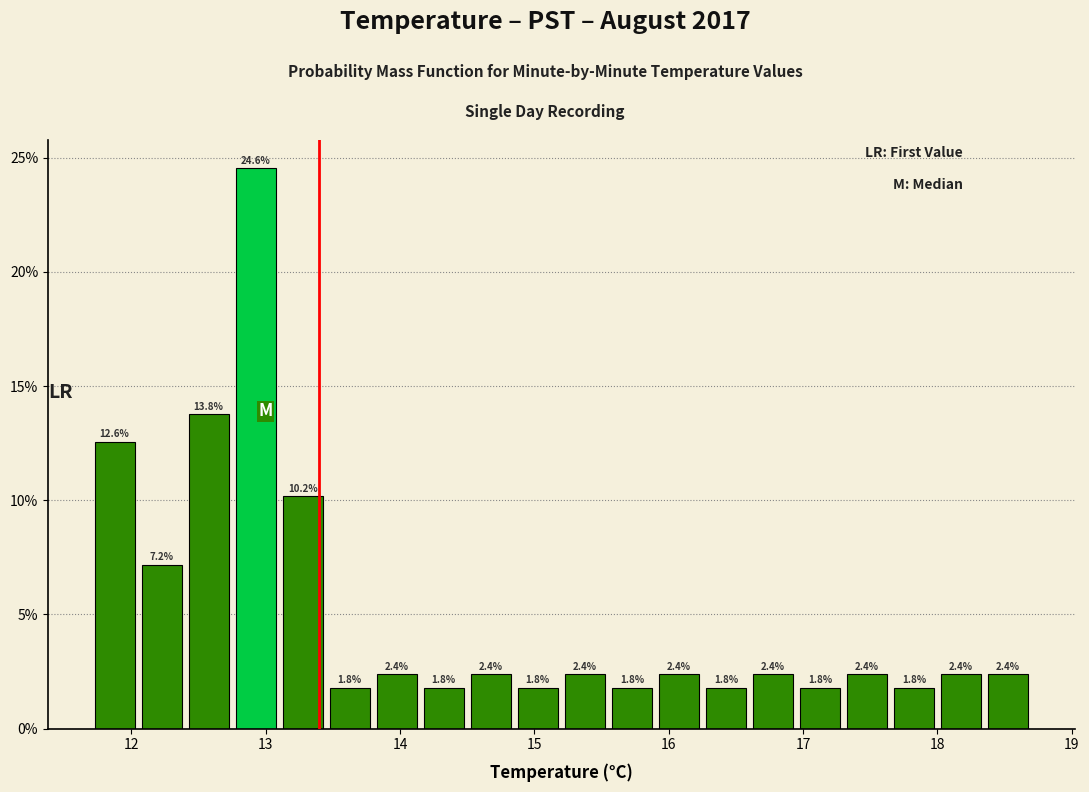

Read against the x-axis, roughly where is the centre of the tallest bar?

12.9